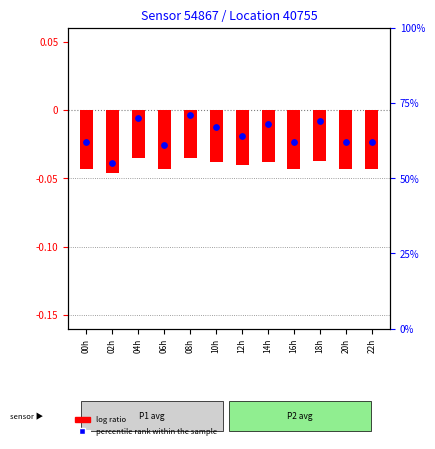

At which category is the sum across all series the highest?

08h